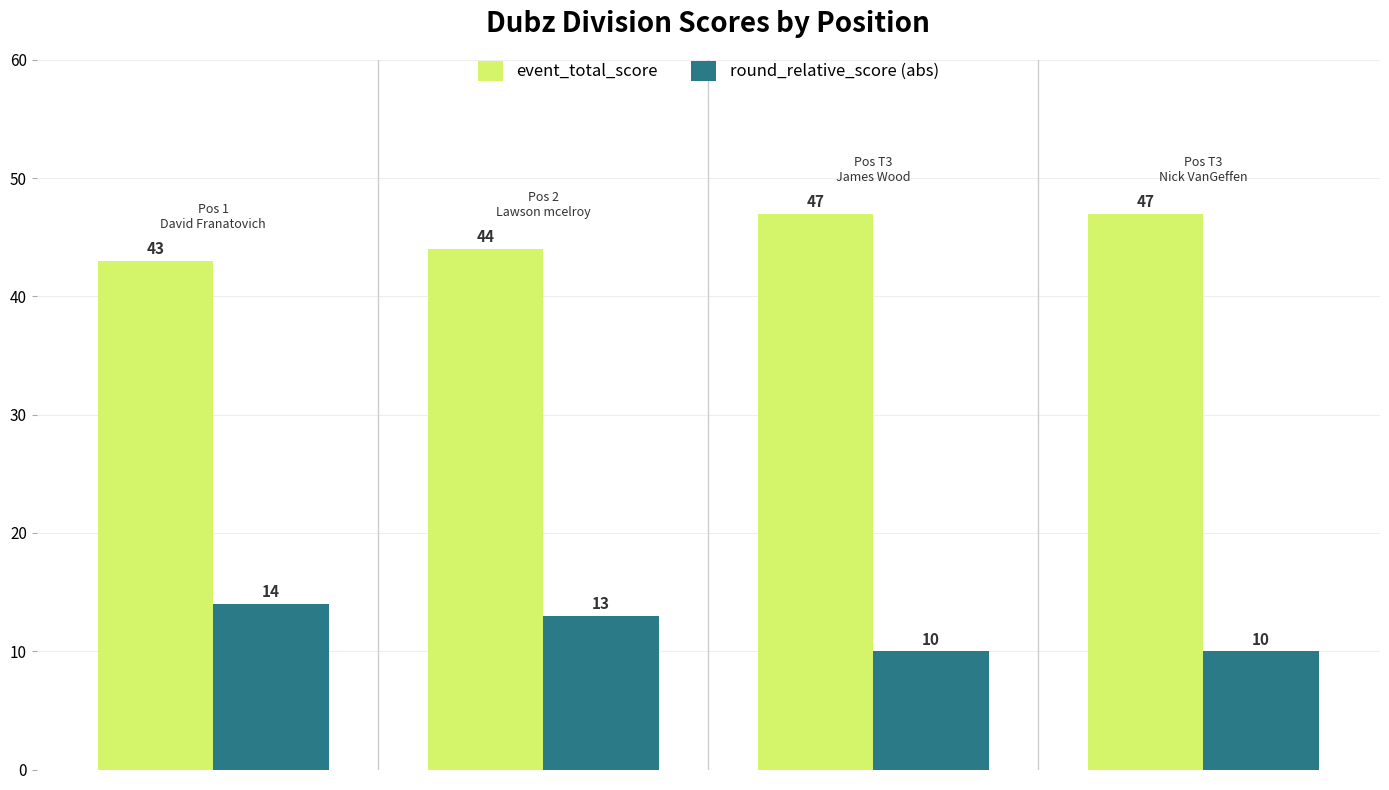

Which series has the largest total across all categories?

event_total_score